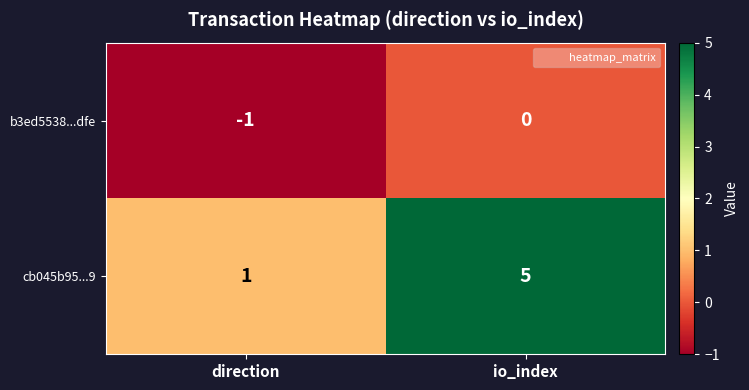

List the series in order of their peak value, lowest first.

b3ed5538...dfe, cb045b95...9